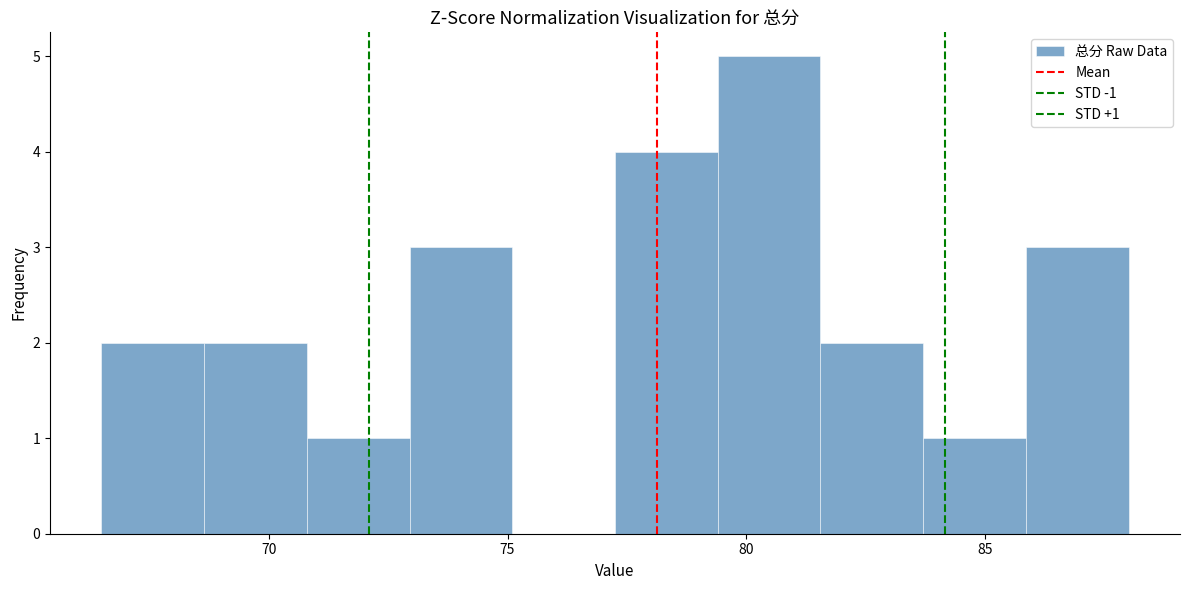

Over which range of the x-axis is the bar tallest?

79.40 to 81.55